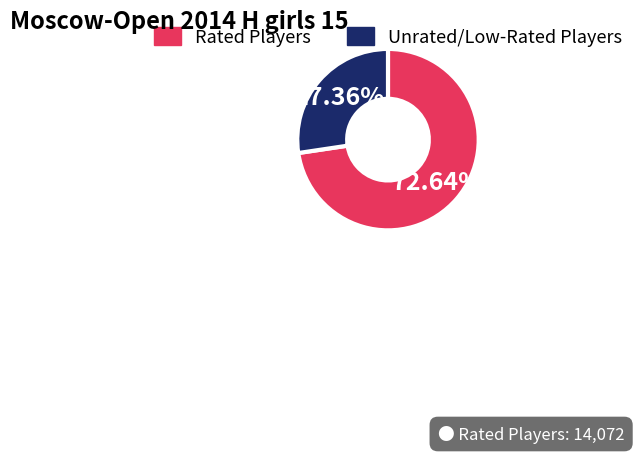

Is there any slice that represents more than half of the pie?

Yes